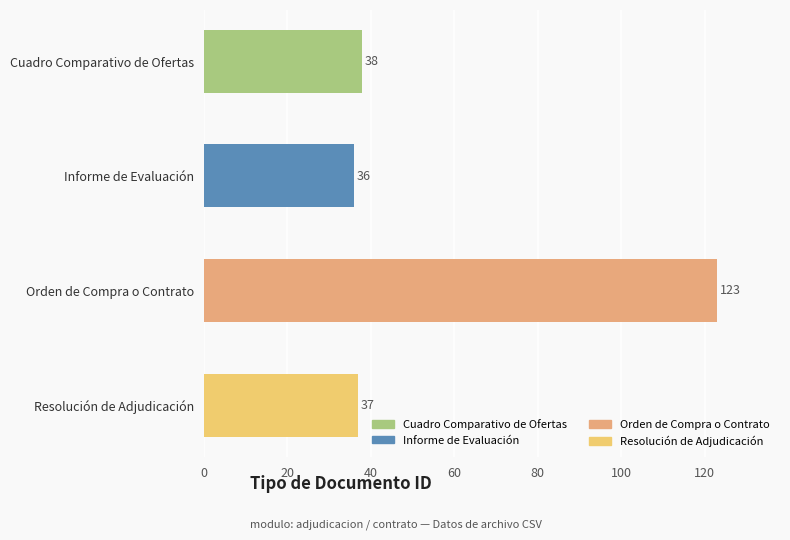

Rank the categories by value from lowest to highest.

Informe de Evaluación, Resolución de Adjudicación, Cuadro Comparativo de Ofertas, Orden de Compra o Contrato